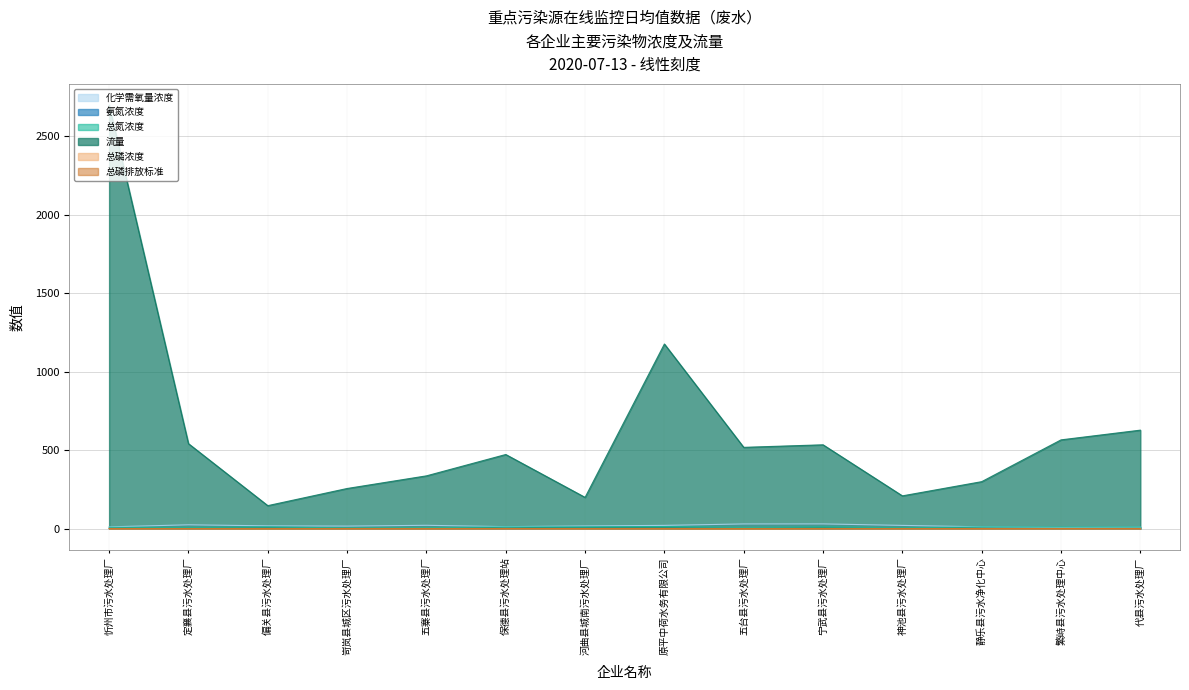

Reading left to right, extract all data points from this chart.

化学需氧量浓度: 10.8	24.0	17.4	15.8	20.8	12.2	16.7	20.3	29.5	29.7	20.2	11.1	7.3	9.1
氨氮浓度: 0.6	0.1	0.9	0.5	0.5	0.1	0.5	0.3	1.4	0.1	0.3	0.4	0.2	0.1
总氮浓度: 8.7	6.7	10.9	4.2	5.9	10.8	10.7	12.7	6.7	10.4	5.1	10.9	9.8	10.3
流量: 2697.0	540.8	146.0	255.2	335.7	471.7	198.6	1175.3	517.2	533.5	208.3	298.8	564.9	626.7
总磷浓度: 0.1	0.1	0.2	0.2	0.4	0.2	0.1	0.3	0.5	0.2	0.1	0.2	0.2	0.2
总磷排放标准: 0.5	0.5	0.5	0.5	0.5	0.5	0.5	0.5	0.5	0.4	0.5	0.4	0.5	0.5